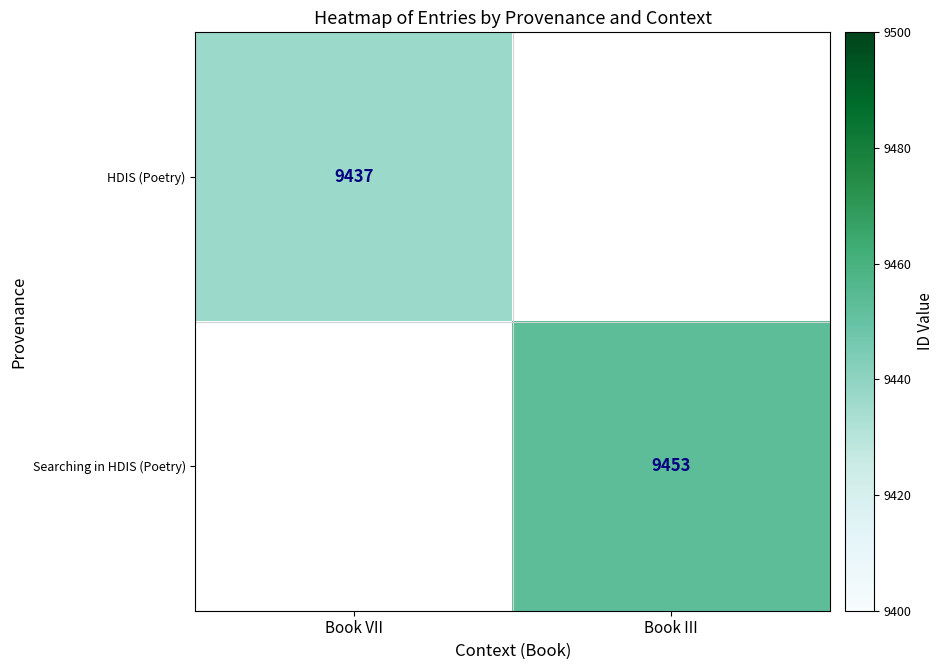

At how many categories does at least one series exceed 9448?

1